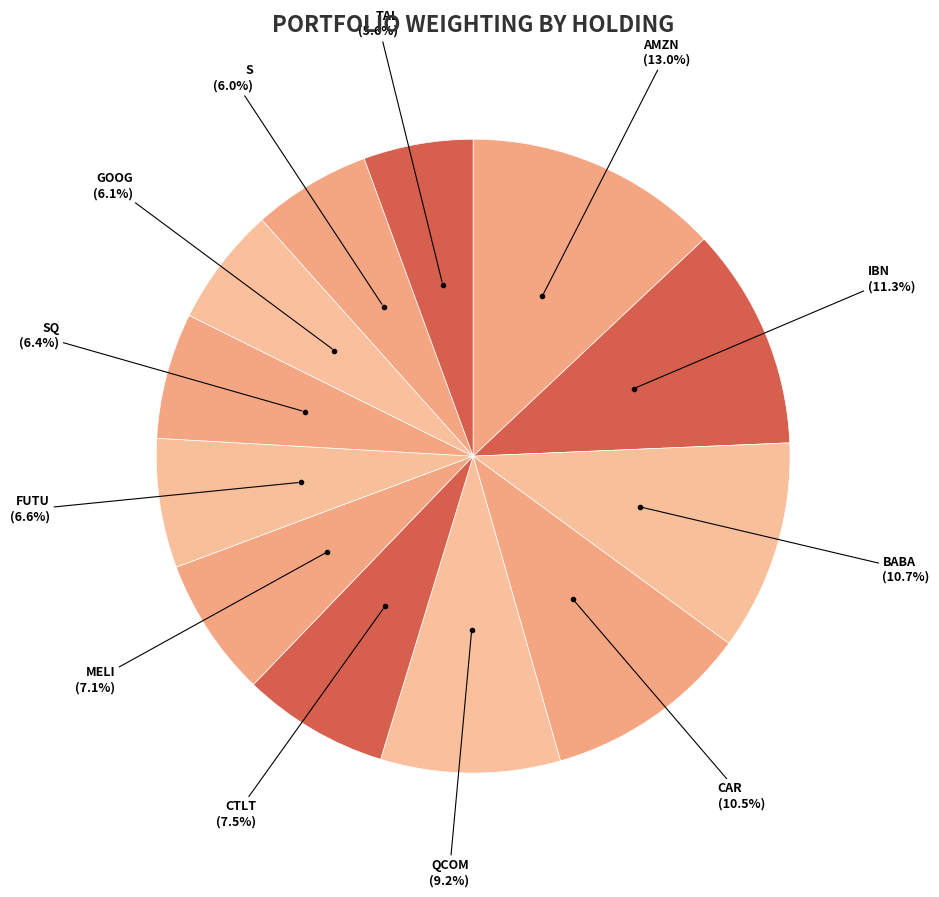

Count the number of slices in the pie.

12